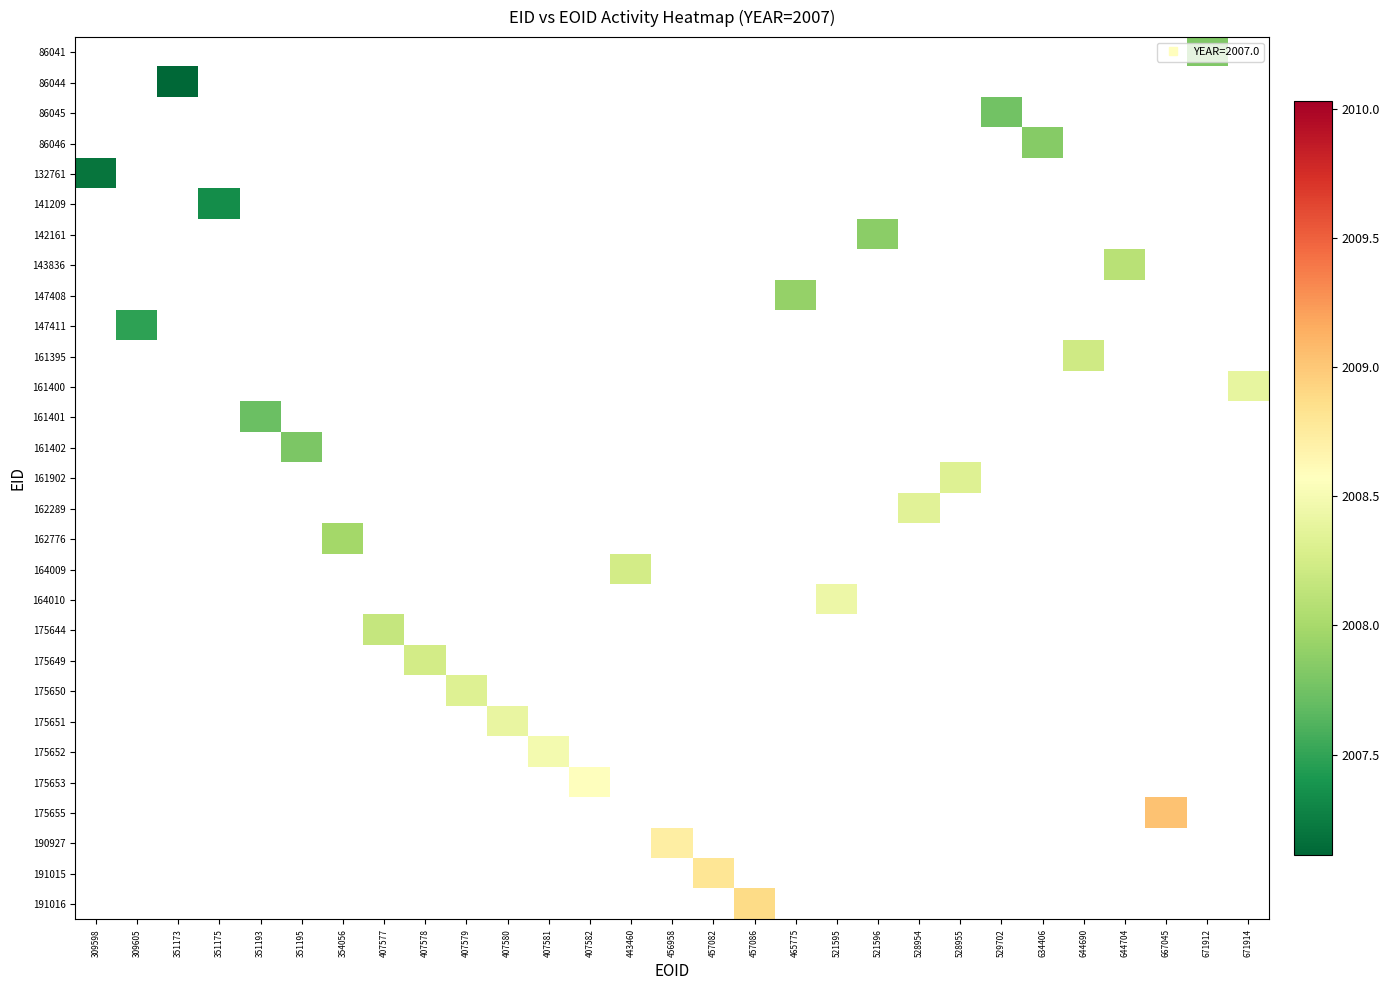

At which category does the chart reach its peak across all series?

667045